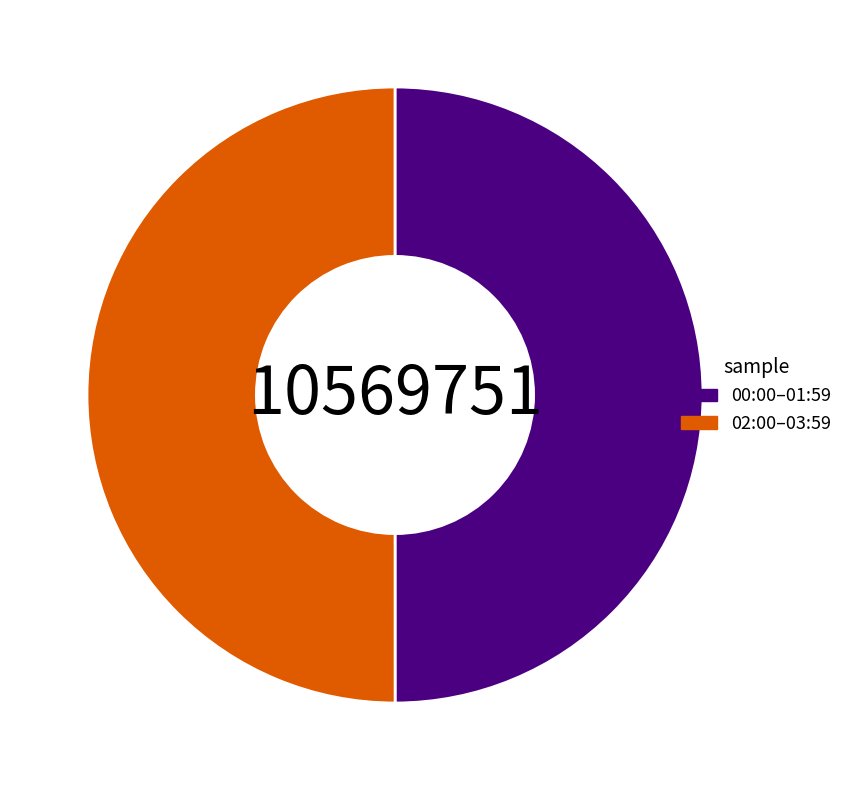

True or false: 02:00–03:59 accounts for 64% of the total.

False